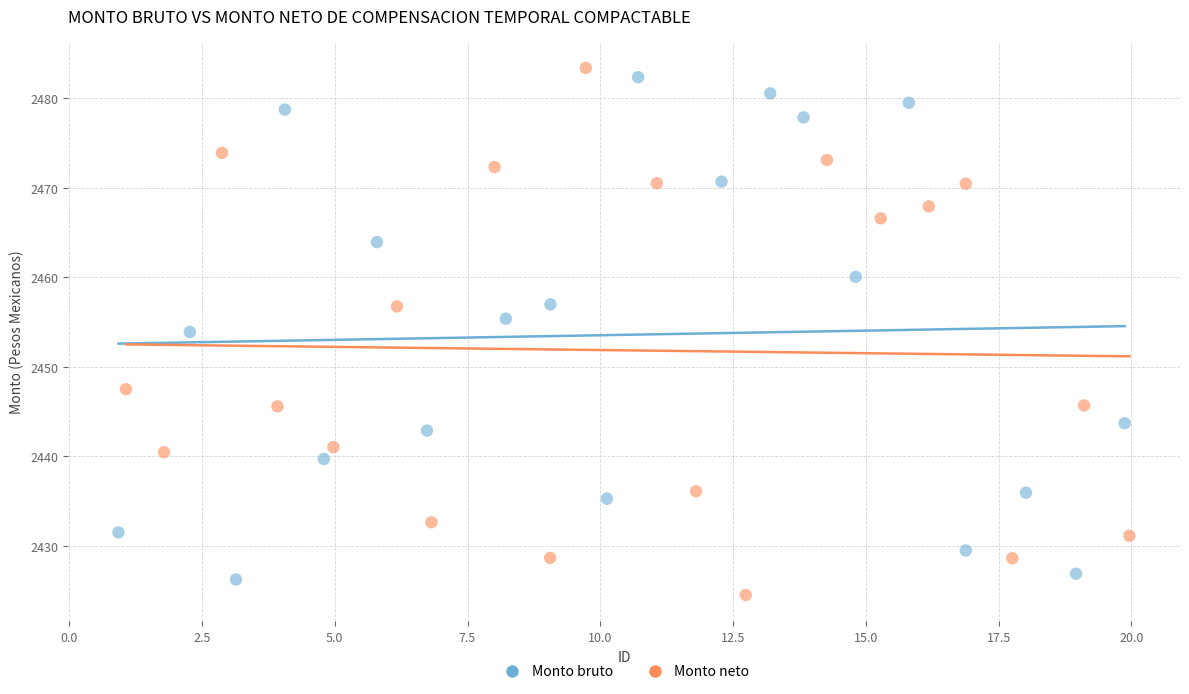

What are all the series names shown in the legend?

Monto bruto, Monto neto